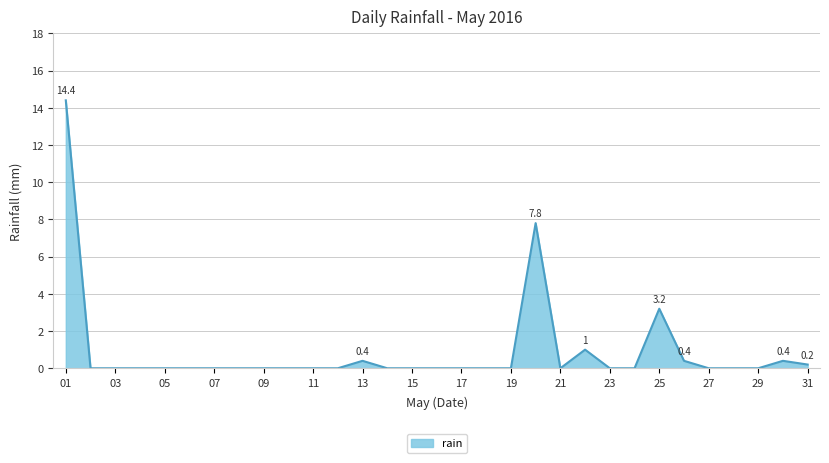

What is the average value?

0.9